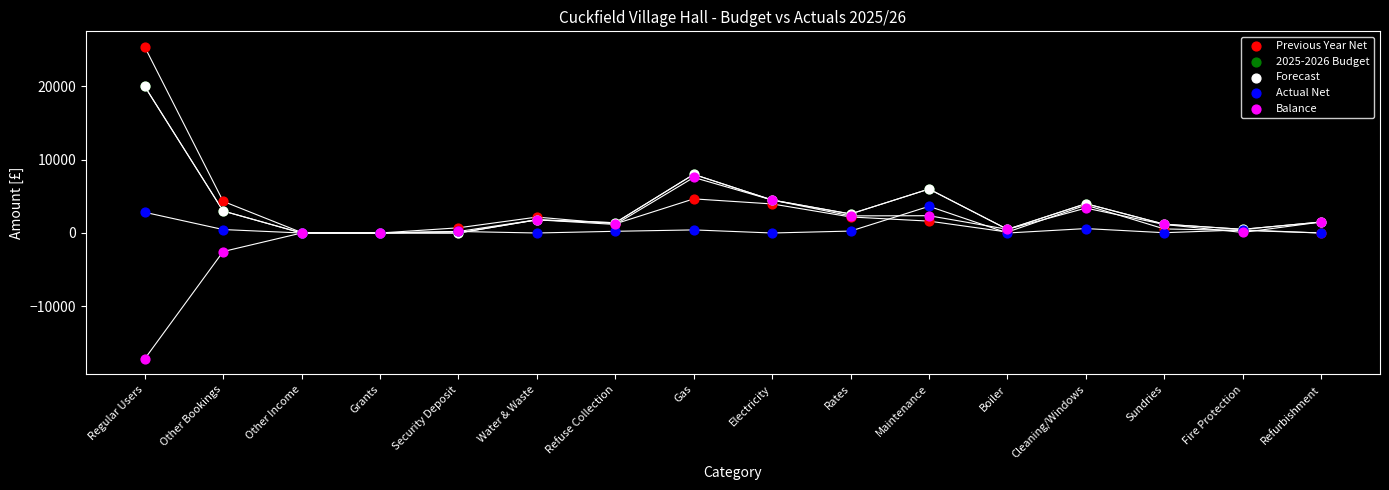

Which series reaches the minimum Y coordinate?

Balance